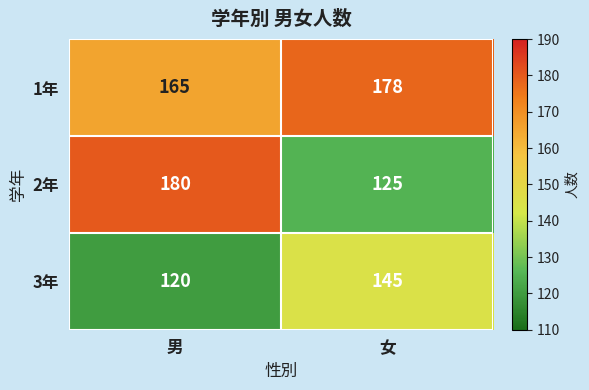

What is the total value across all series at 男?

465